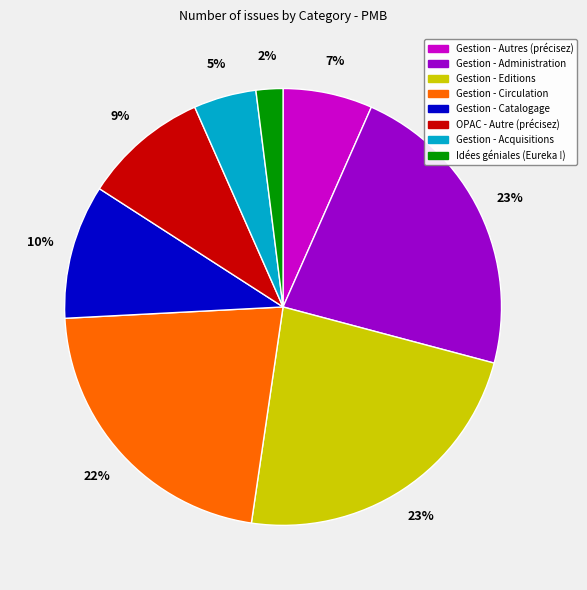

To the nearest percent, what percentage of the pie is Gestion - Editions?

23%